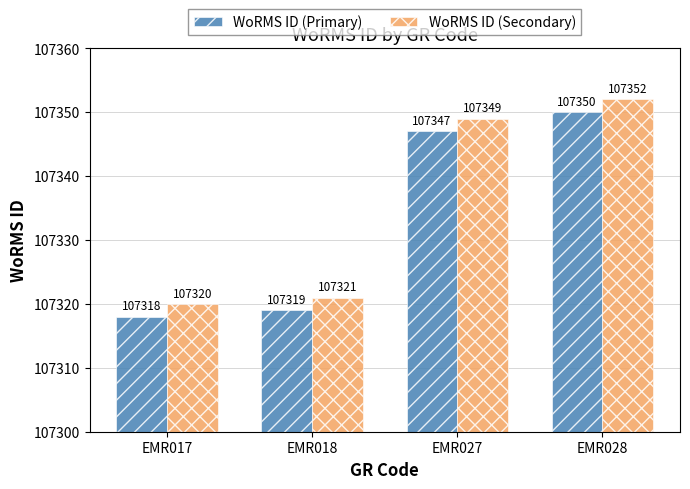

Read the WoRMS ID (Primary) value at EMR027.

107347